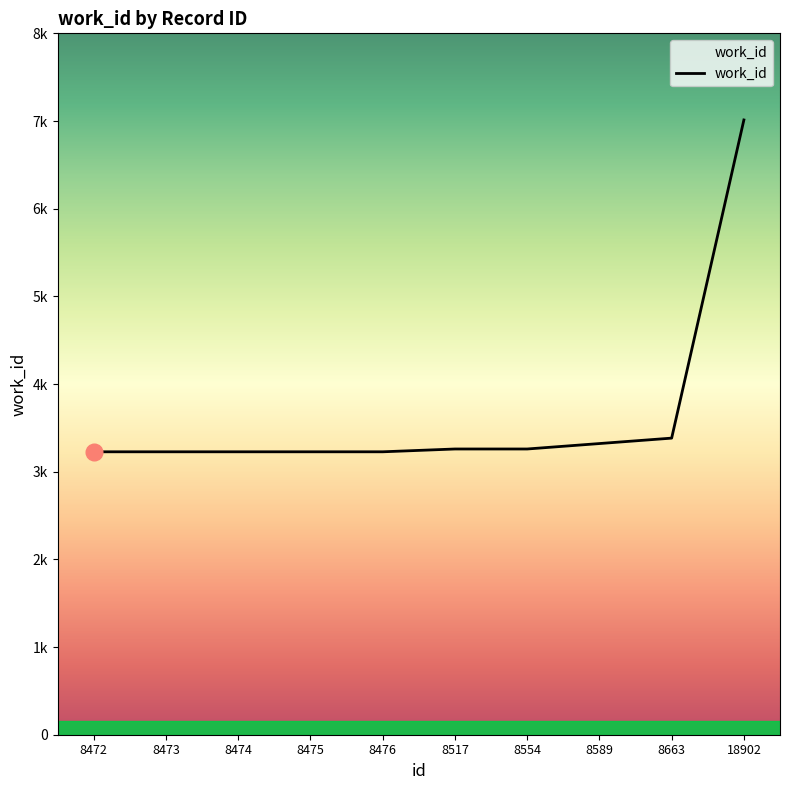

Is this an area chart (filled region under the line)?

Yes